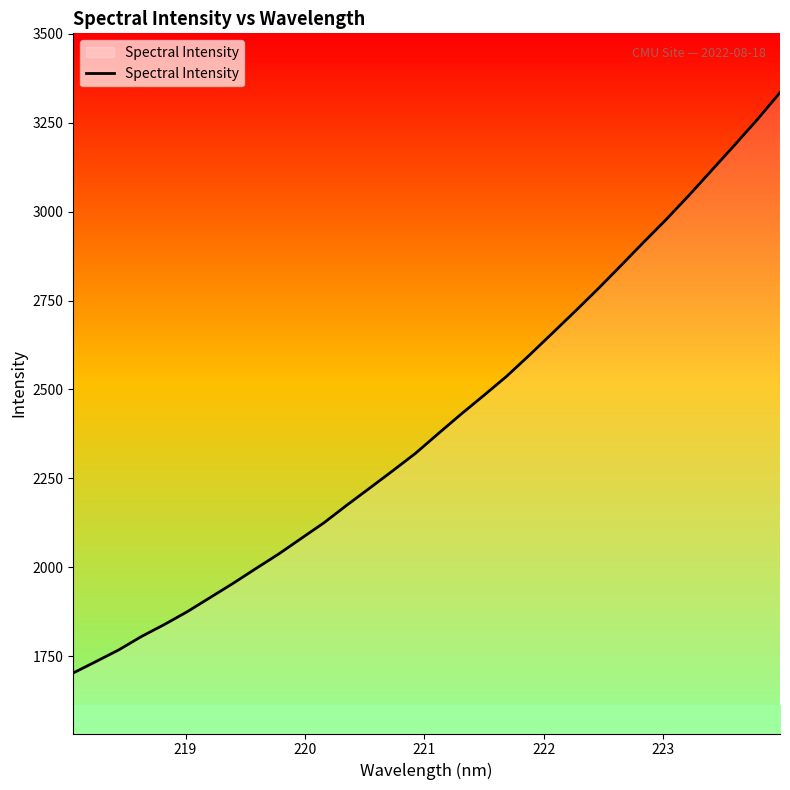

What is the difference between the maximum and minimum values?

1631.8